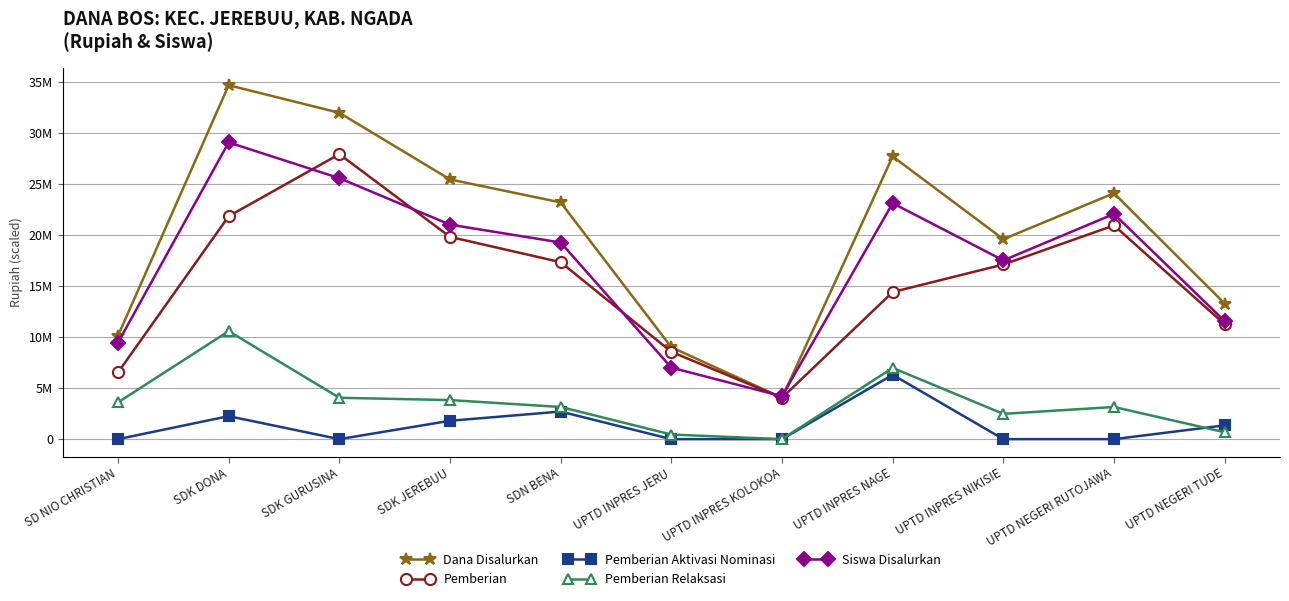

What is the difference between the maximum and minimum values in the Dana Disalurkan series?

30600000